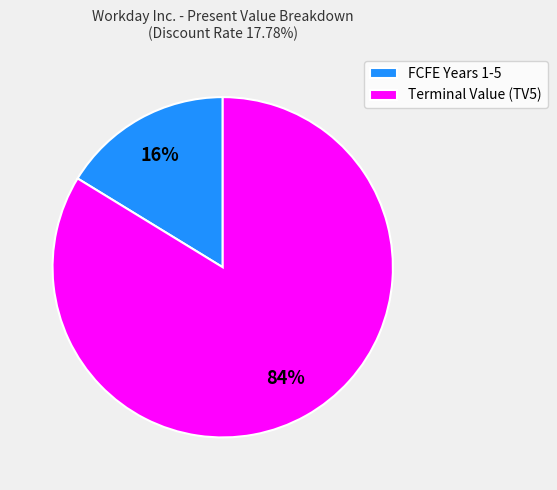

To the nearest percent, what is the average slice percentage?

50%